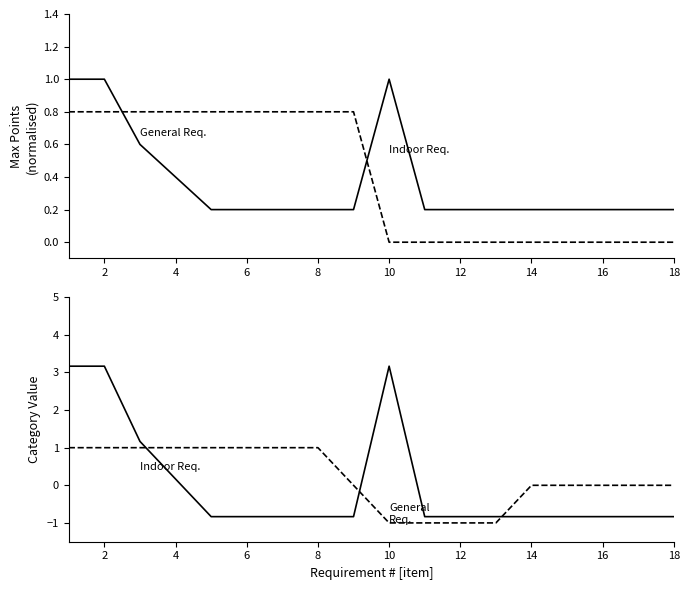

What is the difference between the maximum and minimum values in the Indoor vs Outdoor diff series?

2.0